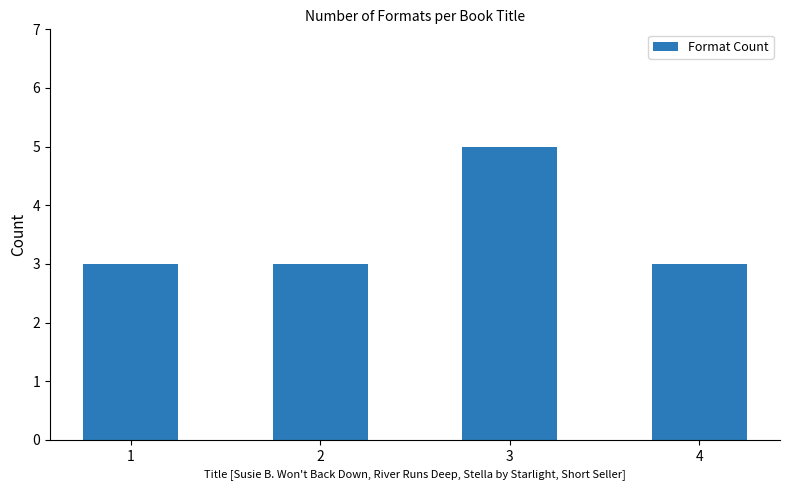

What is the sum of all values?

14